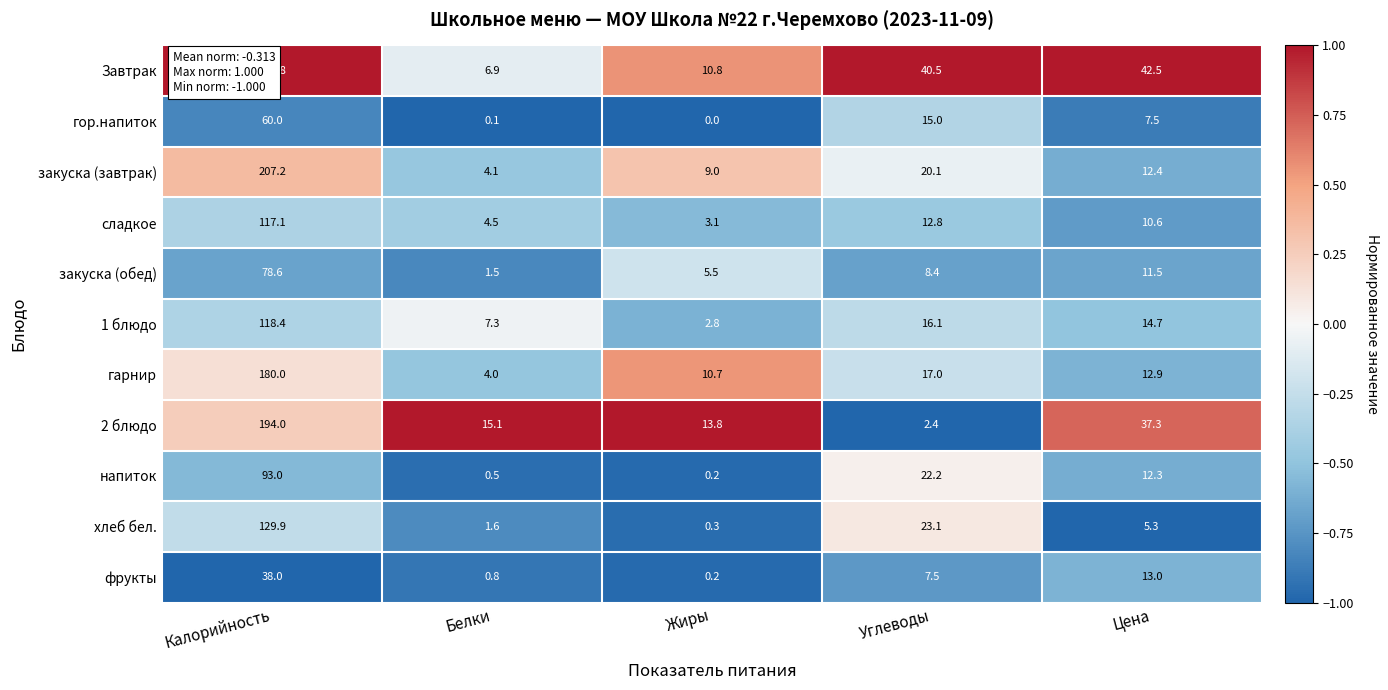

How many series are shown in this chart?

11